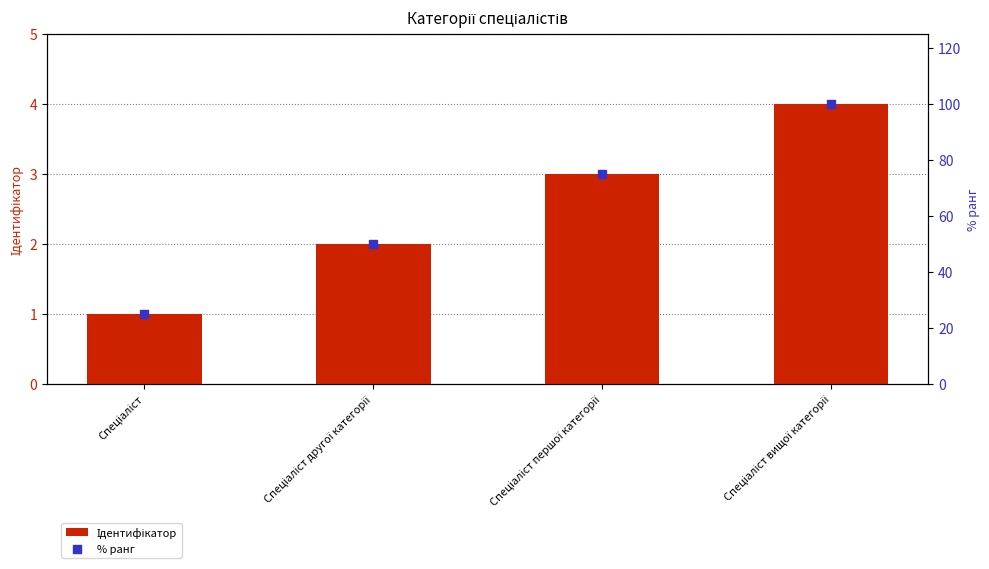

What are all the series names shown in the legend?

Ідентифікатор, % ранг